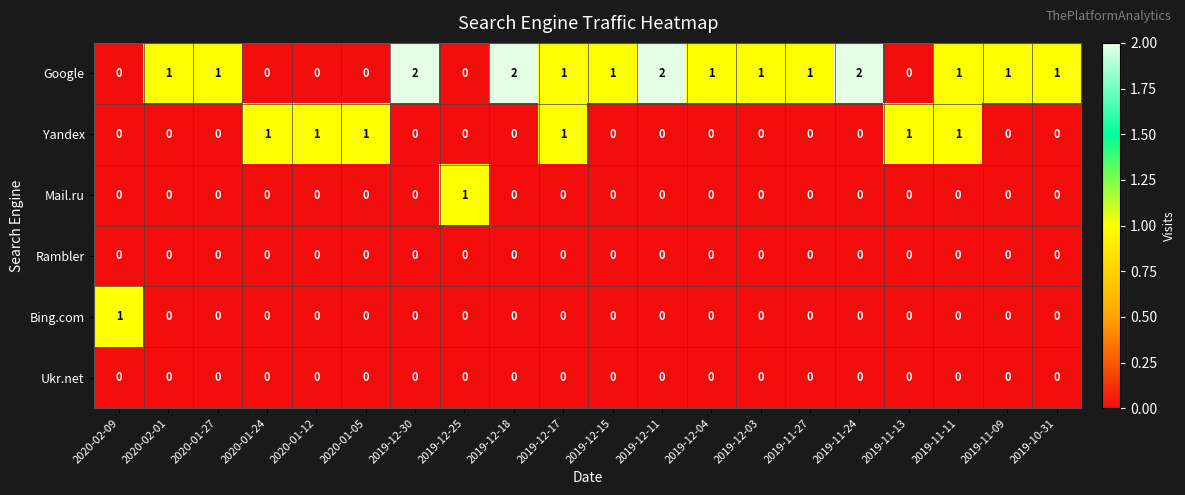

Is it true that Google equals 2 at 2019-12-30?

True